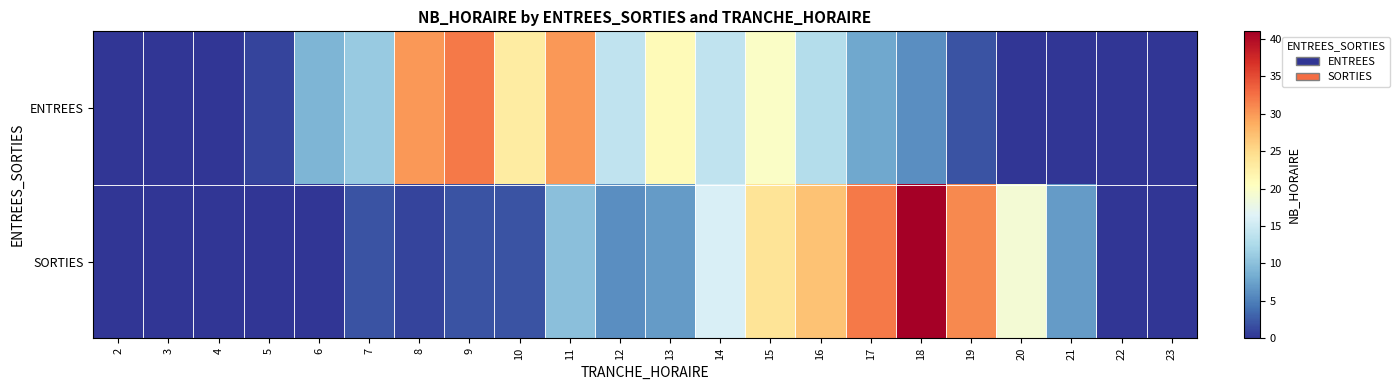

Rank the series by their average value, from highest to lowest.

ENTREES, SORTIES